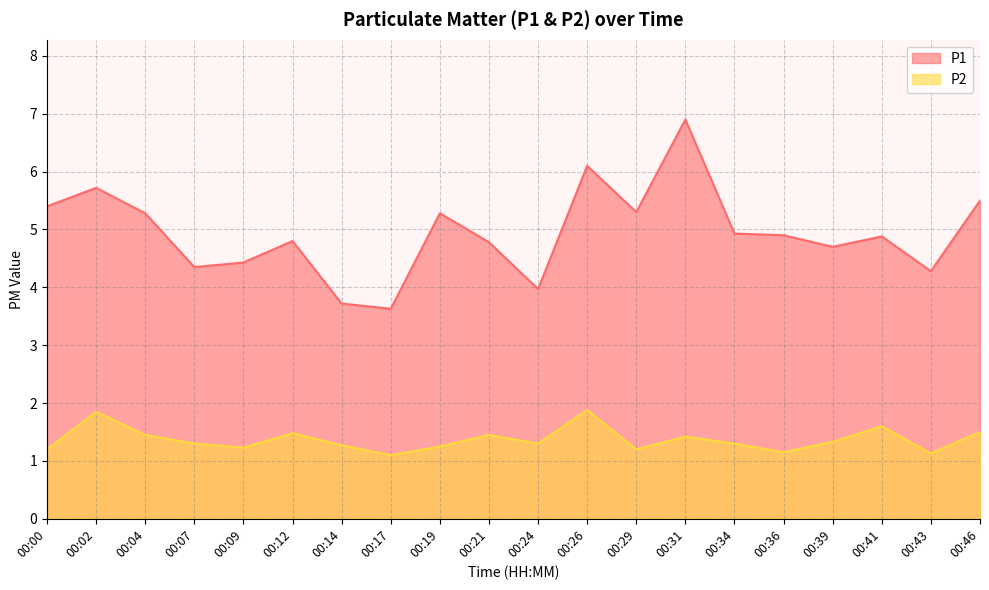

Is the value of P1 at 00:12 greater than the value of P2 at 00:09?

Yes